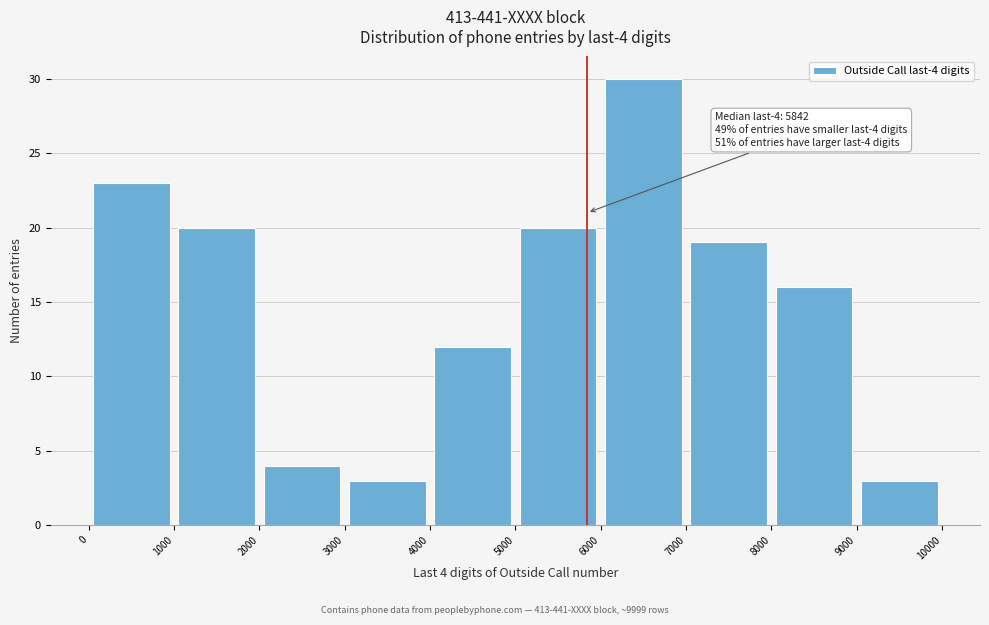

Over which range of the x-axis is the bar tallest?

6000 to 7000